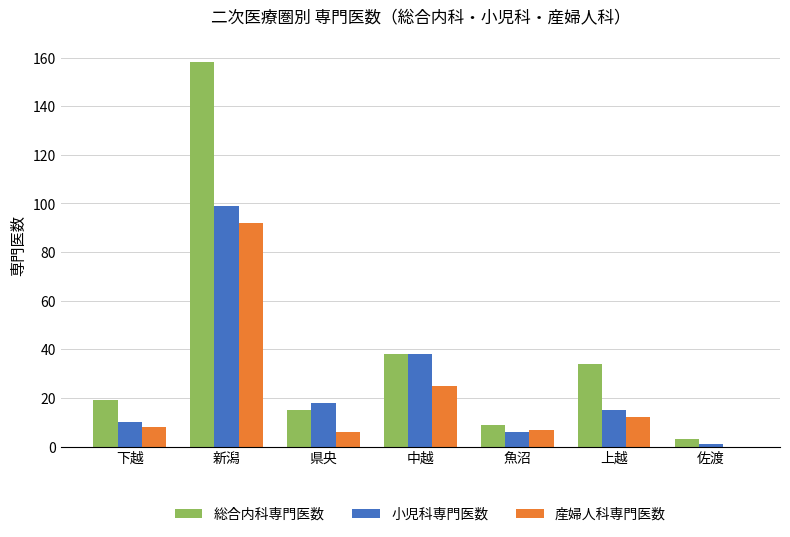

What are all the series names shown in the legend?

総合内科専門医数, 小児科専門医数, 産婦人科専門医数